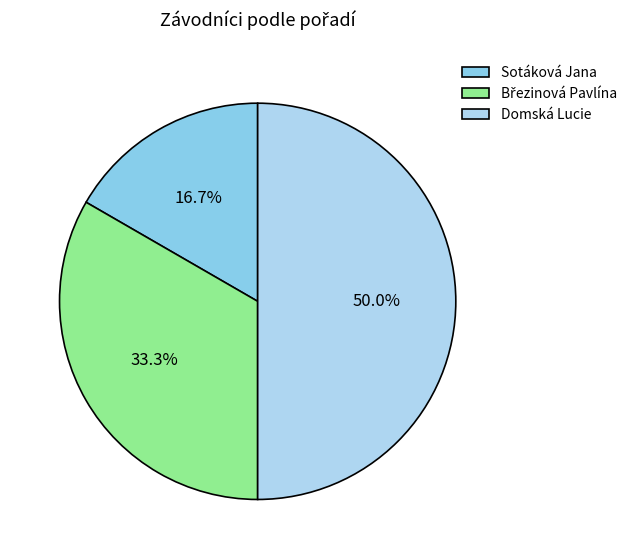

The Domská Lucie slice represents 37% of the pie. True or false?

False